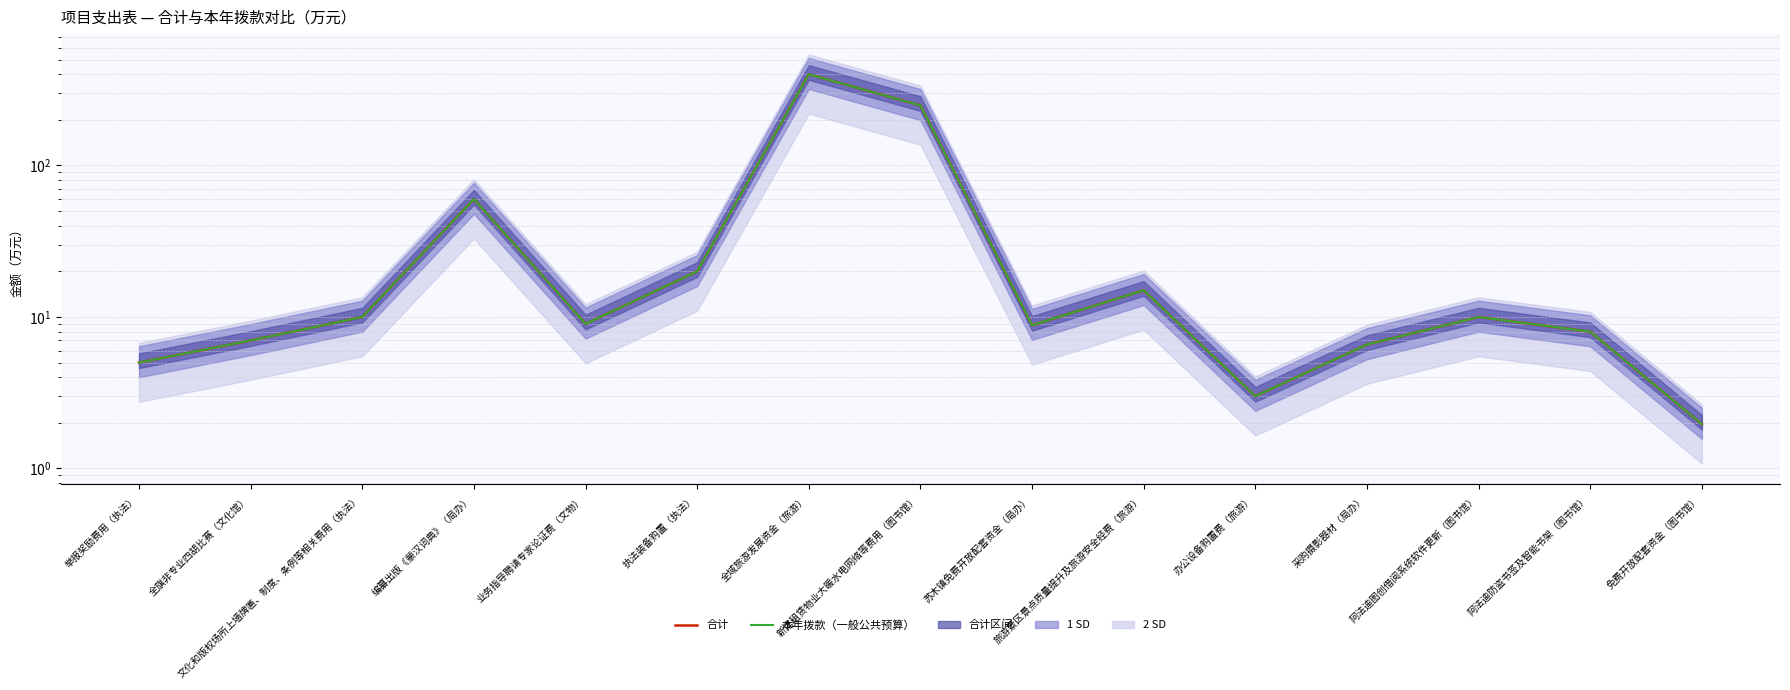

What is the approximate value of 合计 at 文化和版权场所上墙牌匾、制度、条例等相关费用（执法）?

10.0